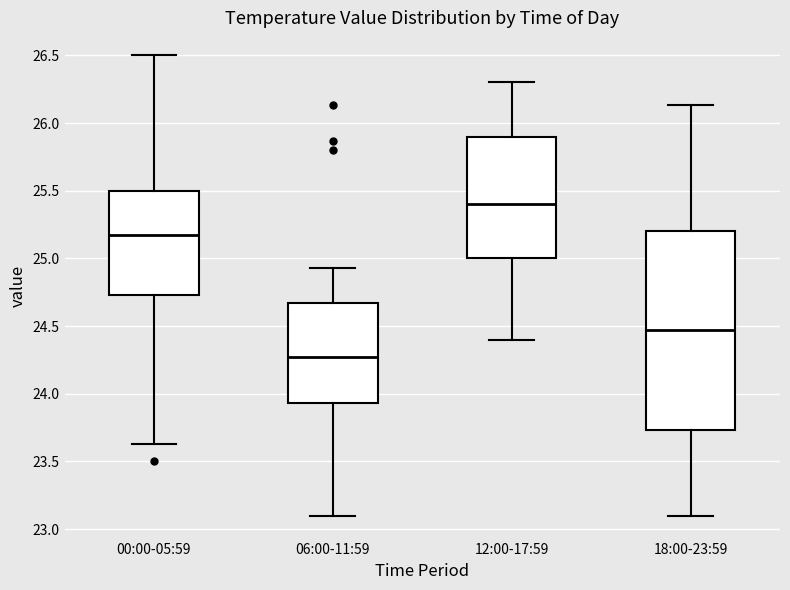

Comparing the boxes themselves (not the whiskers), which one is the tallest?

18:00-23:59